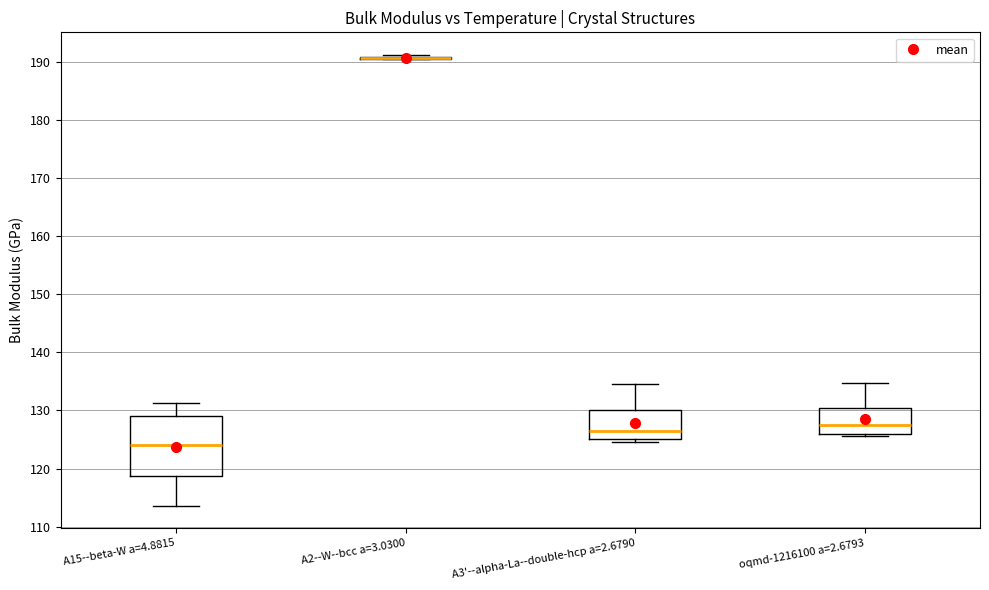

Comparing the boxes themselves (not the whiskers), which one is the tallest?

A15--beta-W a=4.8815